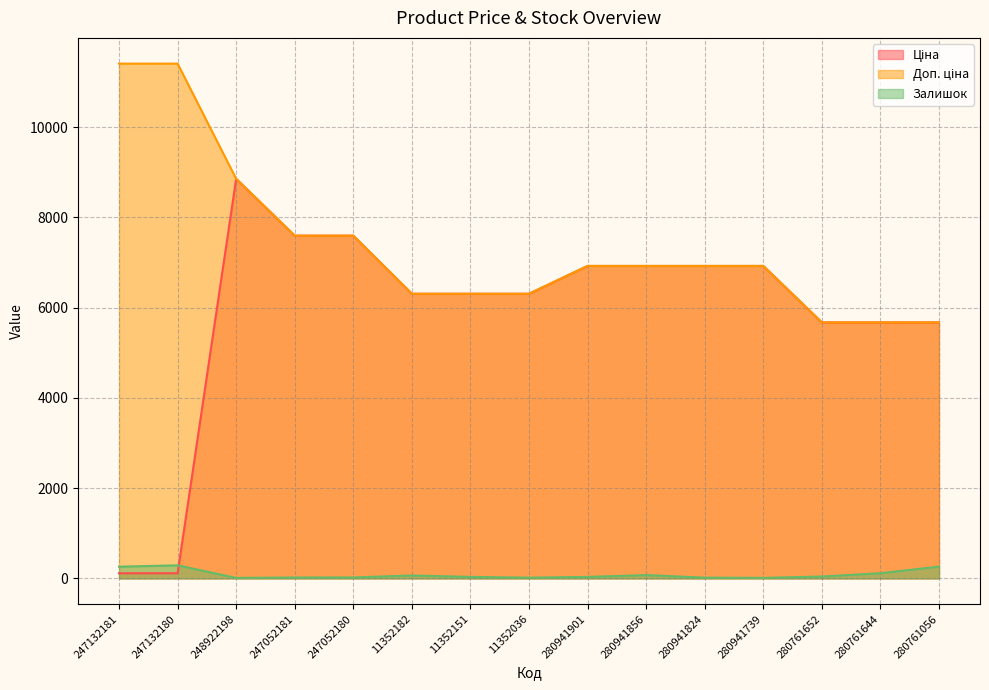

True or false: Доп. ціна has more than 1 points higher than both neighbors.

False